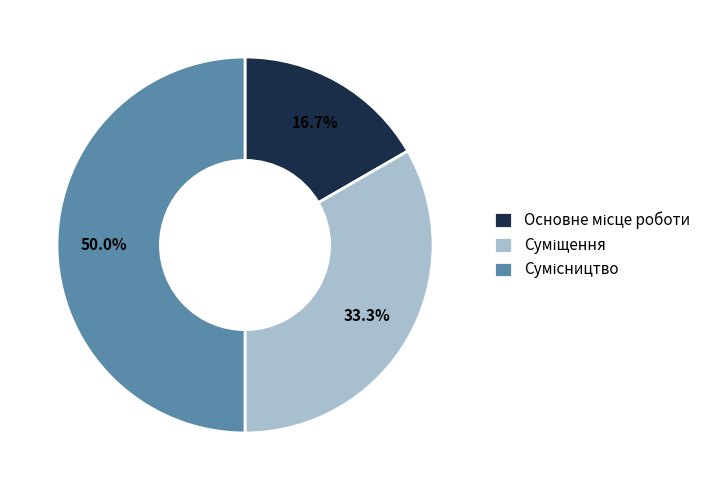

Count the number of slices in the pie.

3